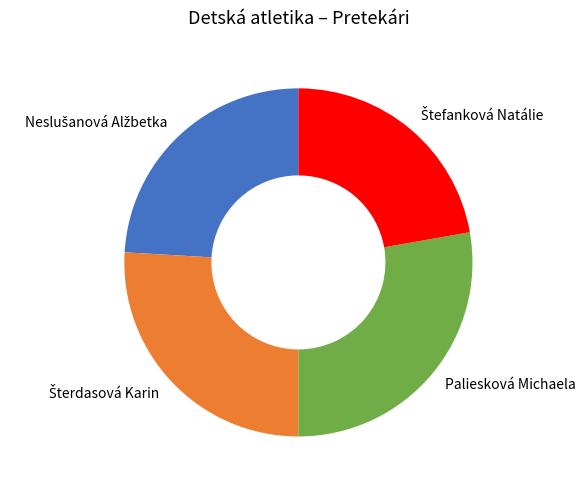

Does Paliesková Michaela account for over 50% of the chart?

No